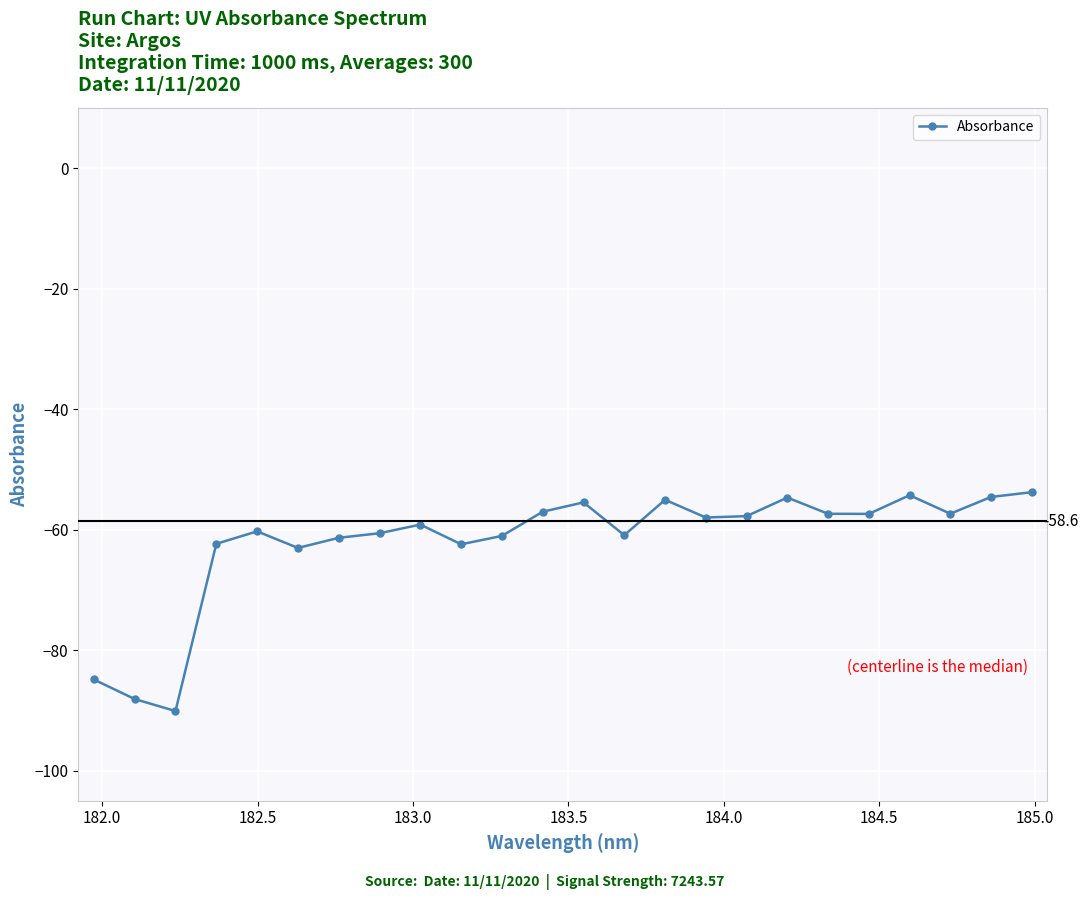

What is the value of the 6th point from the left?

-63.0